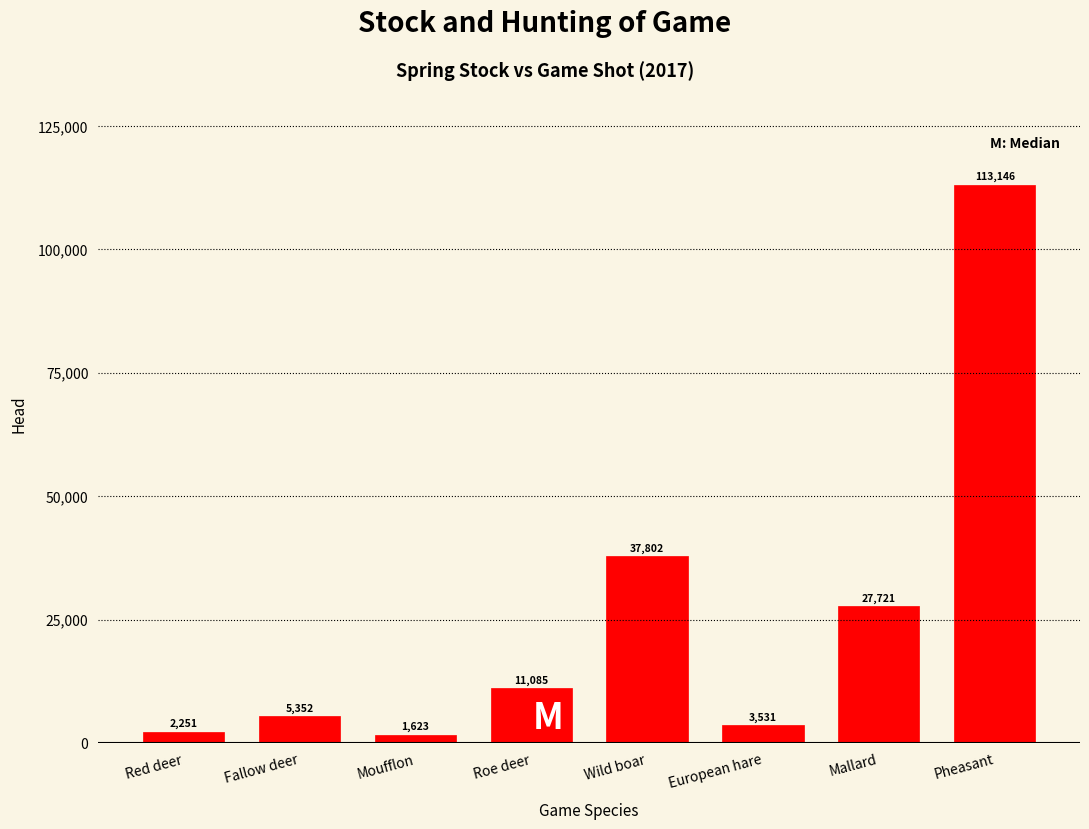

Reading left to right, extract all data points from this chart.

Red deer=2251	Fallow deer=5352	Moufflon=1623	Roe deer=11085	Wild boar=37802	European hare=3531	Mallard=27721	Pheasant=113146